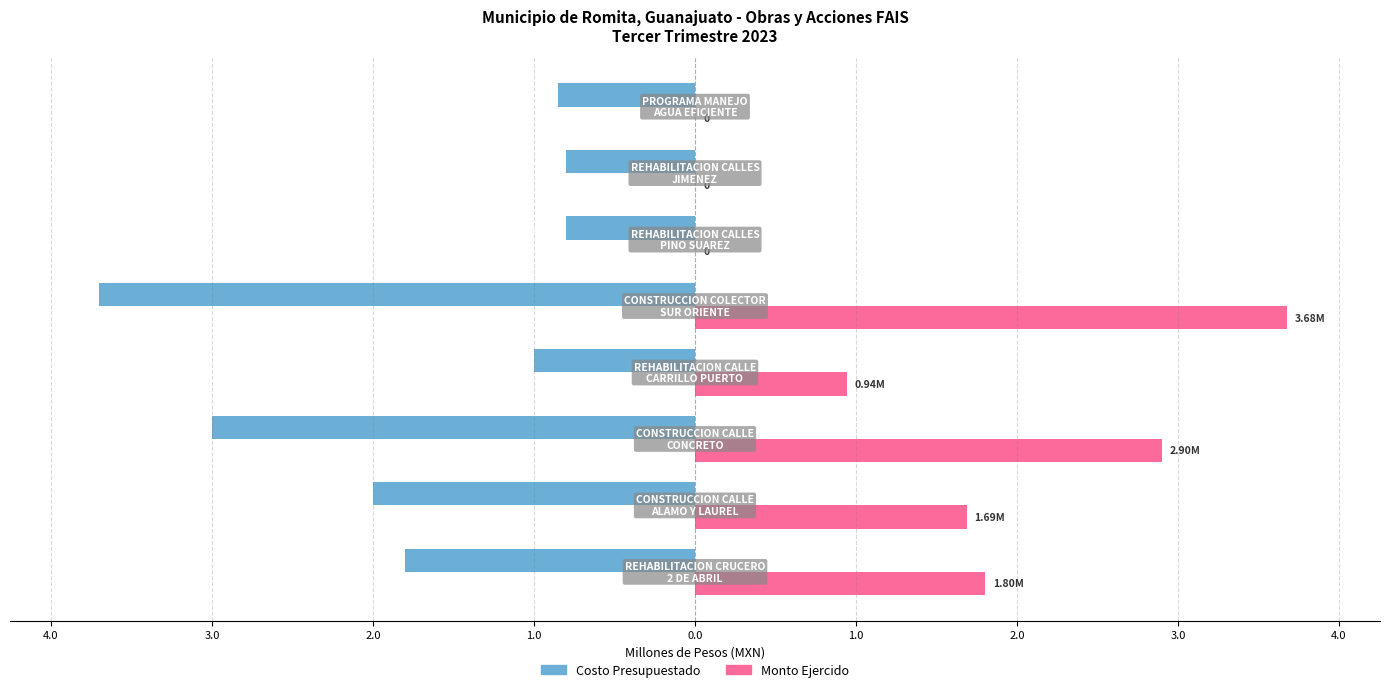

What are all the series names shown in the legend?

Costo Presupuestado, Monto Ejercido